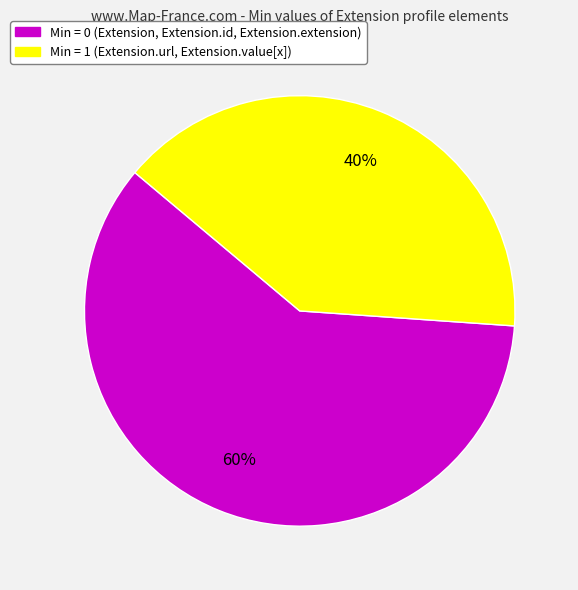

To the nearest percent, what is the difference between the largest and smallest slice percentages?

20%